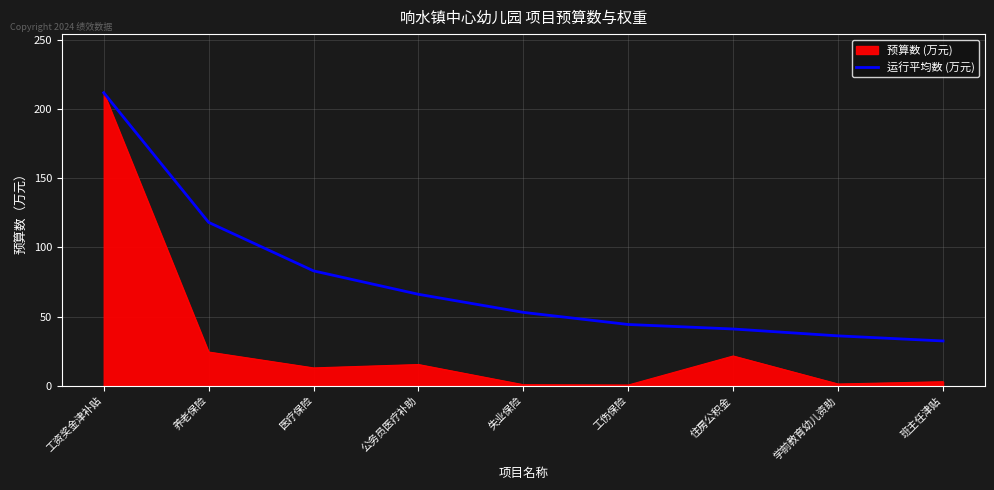

What value does the 预算数 (万元) series have at 医疗保险?

13.0